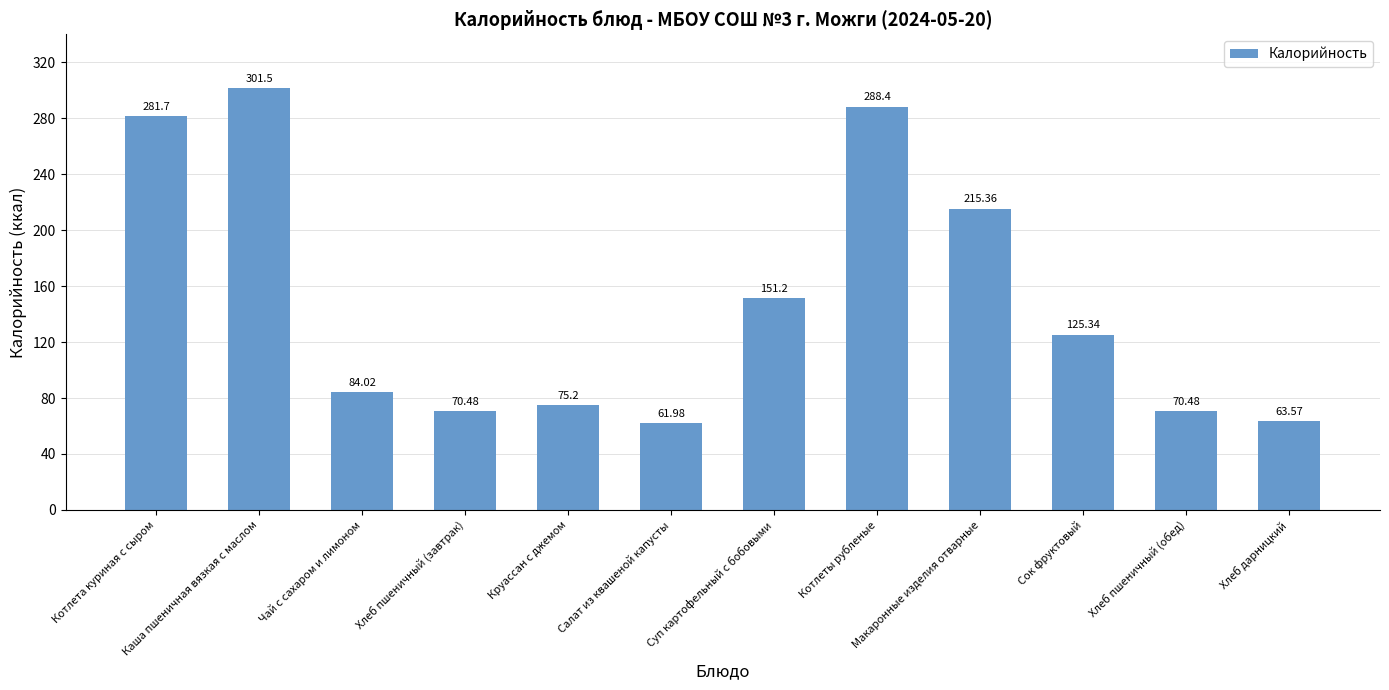

What is the label of the 10th bar from the right?

Чай с сахаром и лимоном